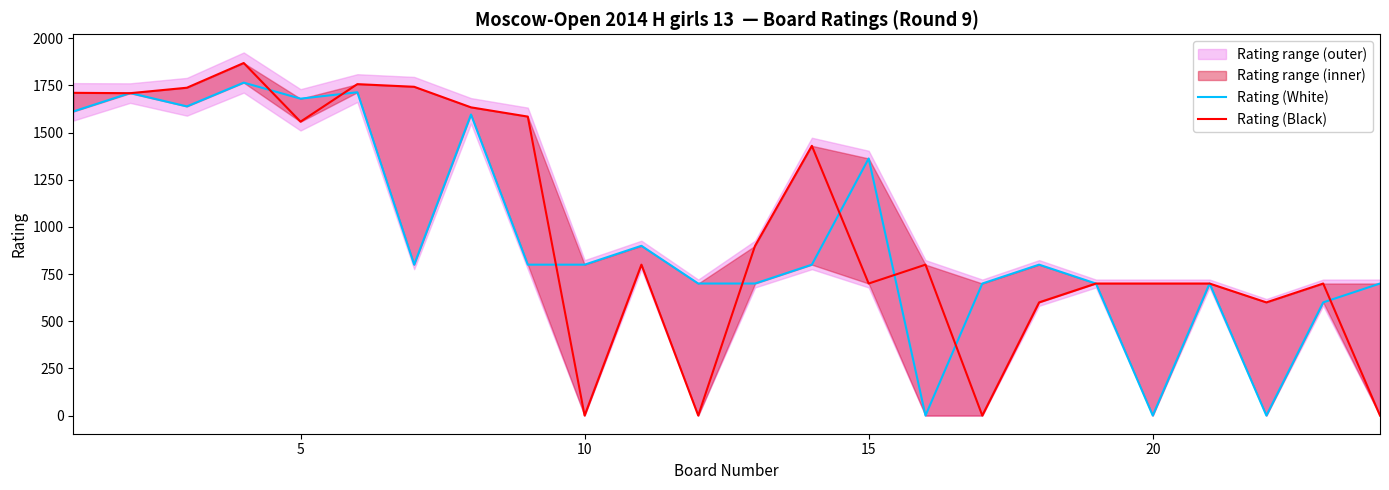

Rank the series by their average value, from lowest to highest.

Rating (White), Rating (Black)